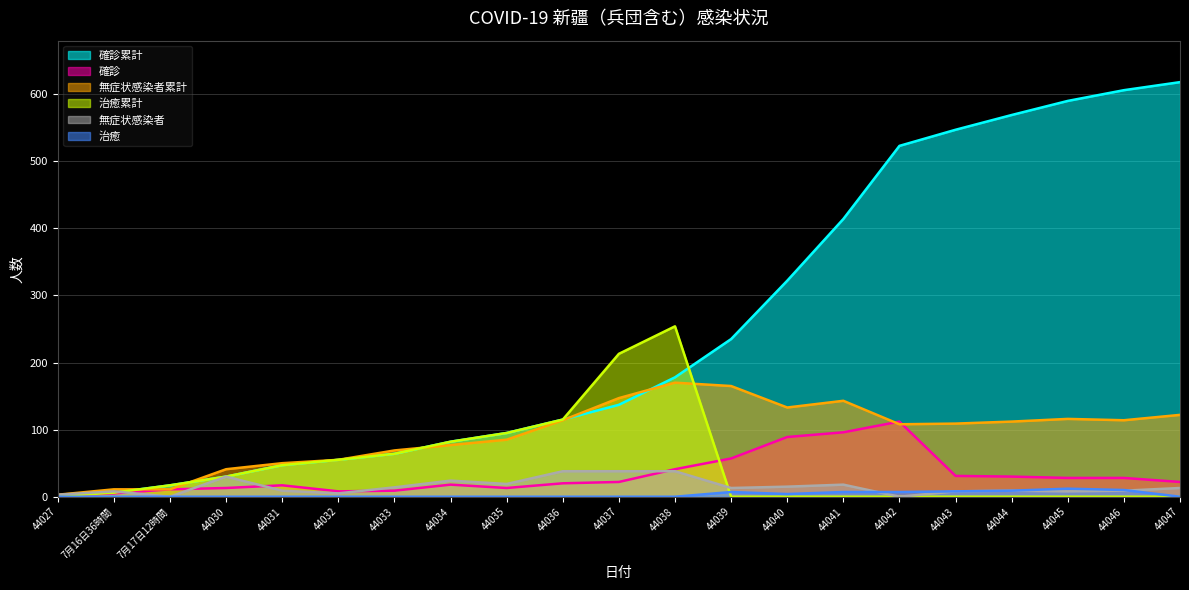

What are all the series names shown in the legend?

確診累計, 確診, 無症状感染者累計, 治癒累計, 無症状感染者, 治癒